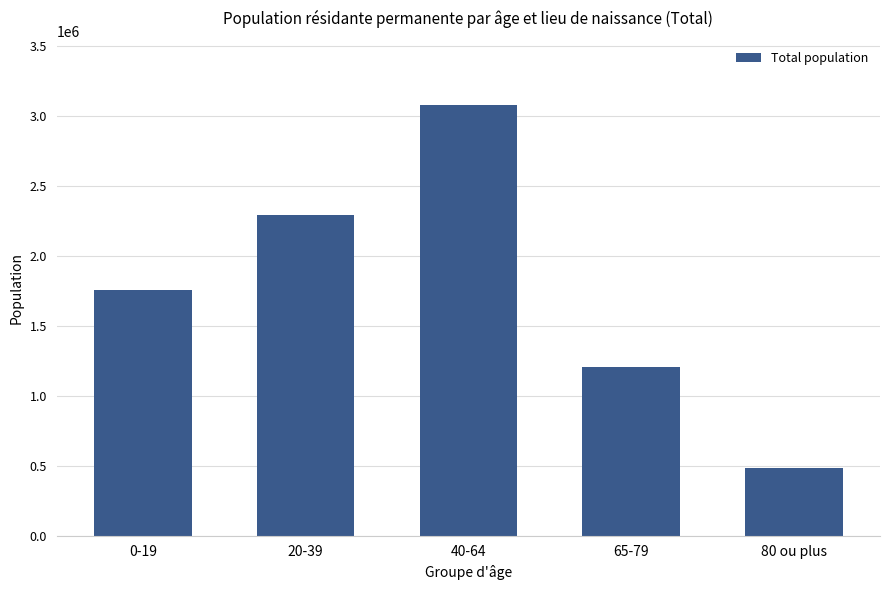

Reading right to left, transcribe all the data shown in this chart.

485646	1205977	3075389	2293160	1755213